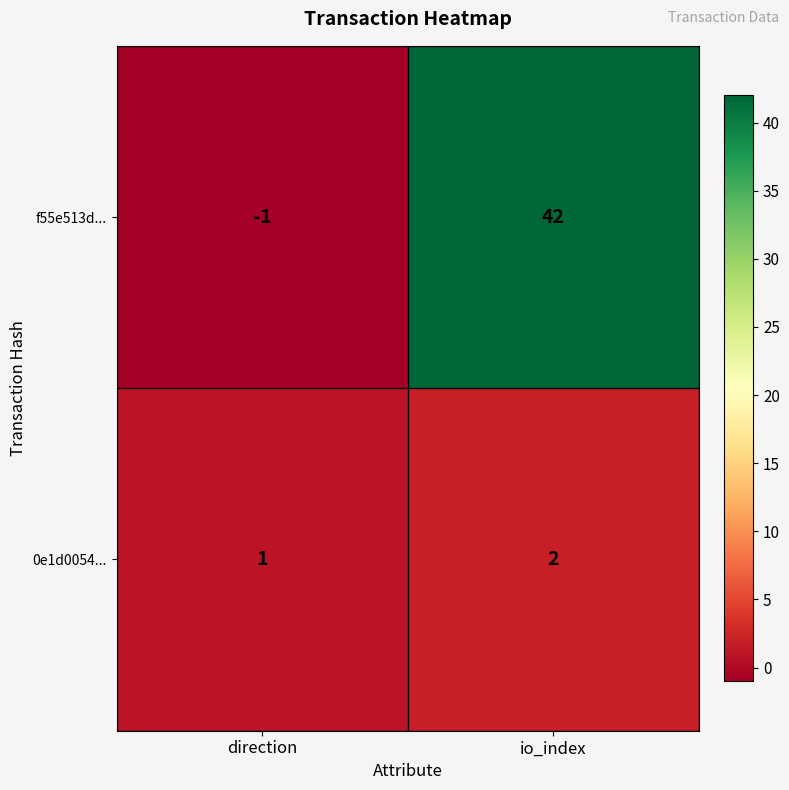

Where is f55e513d... nearest to the value 20?

direction